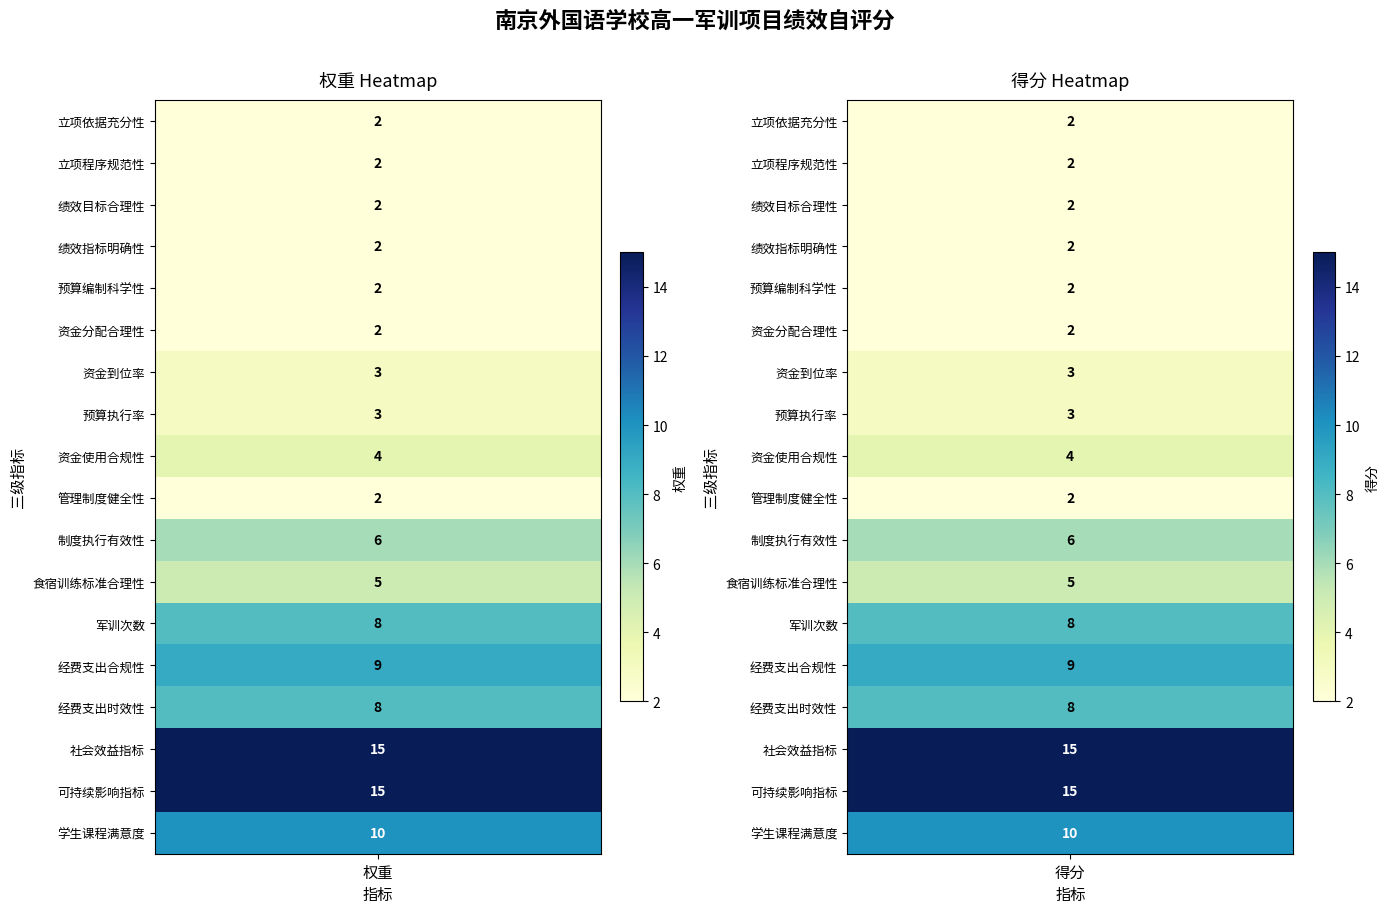

Where is 管理制度健全性 nearest to the value 2?

立项依据充分性